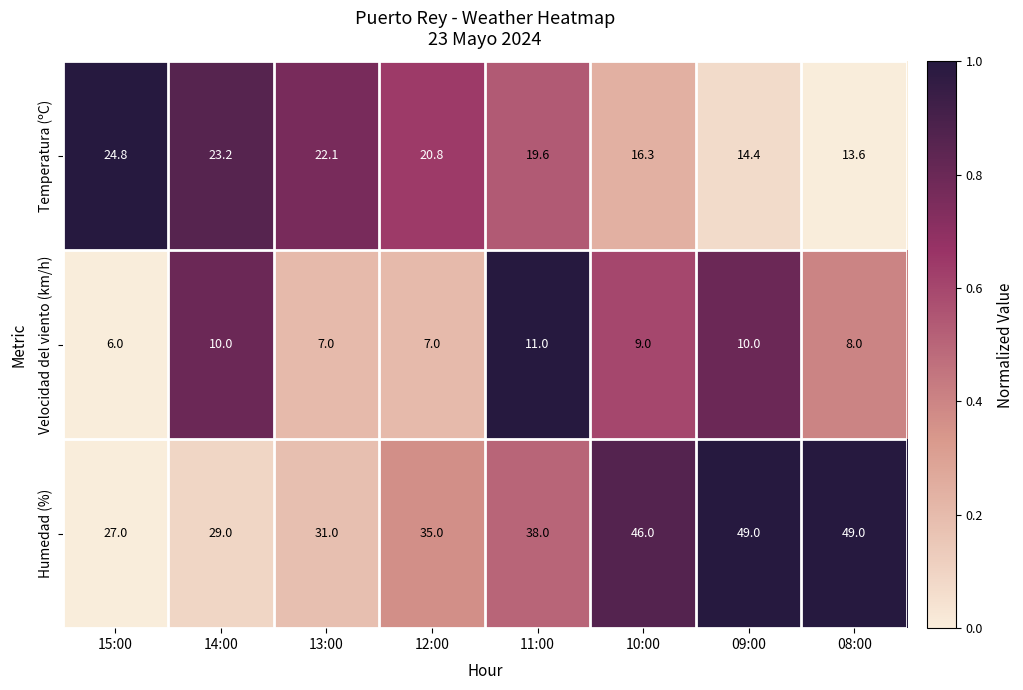

Count the number of categories in the chart.

8